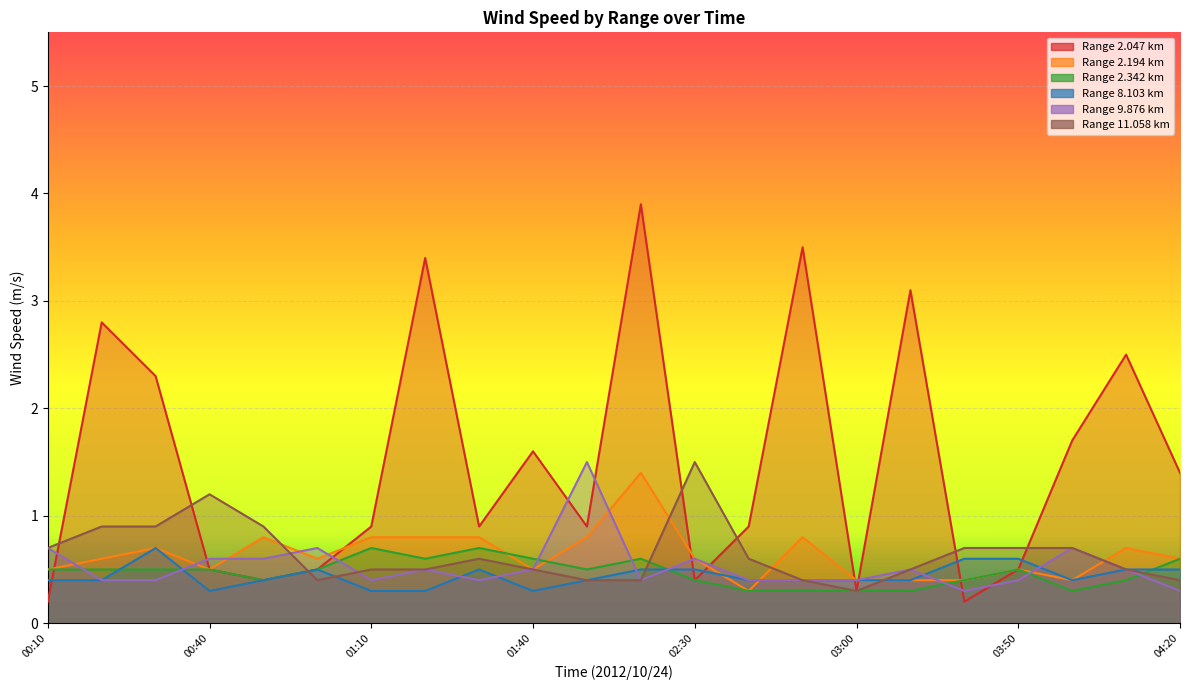

Between 03:50 and 02:40, which is larger?

02:40